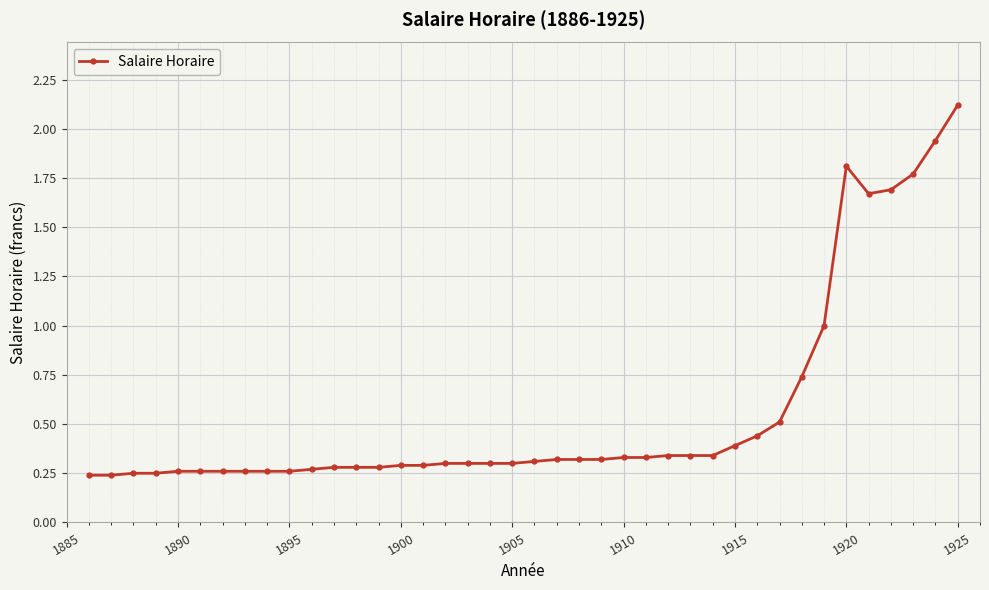

What is the sum of all values?

22.5